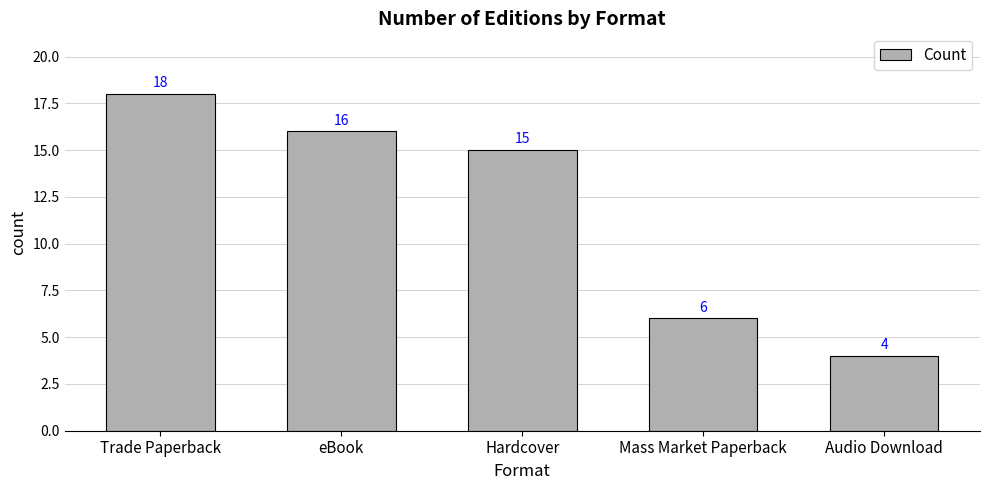

What is the difference between the maximum and minimum values?

14